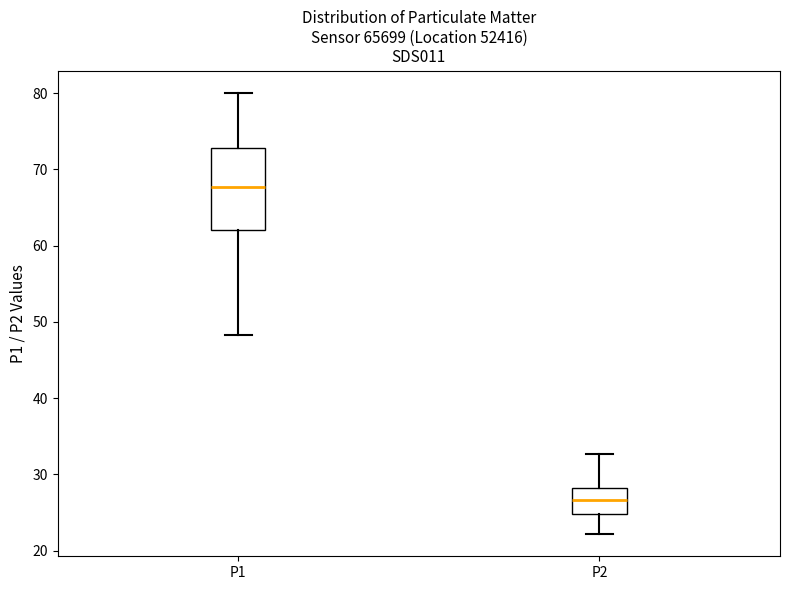

Which box has the highest median line?

P1